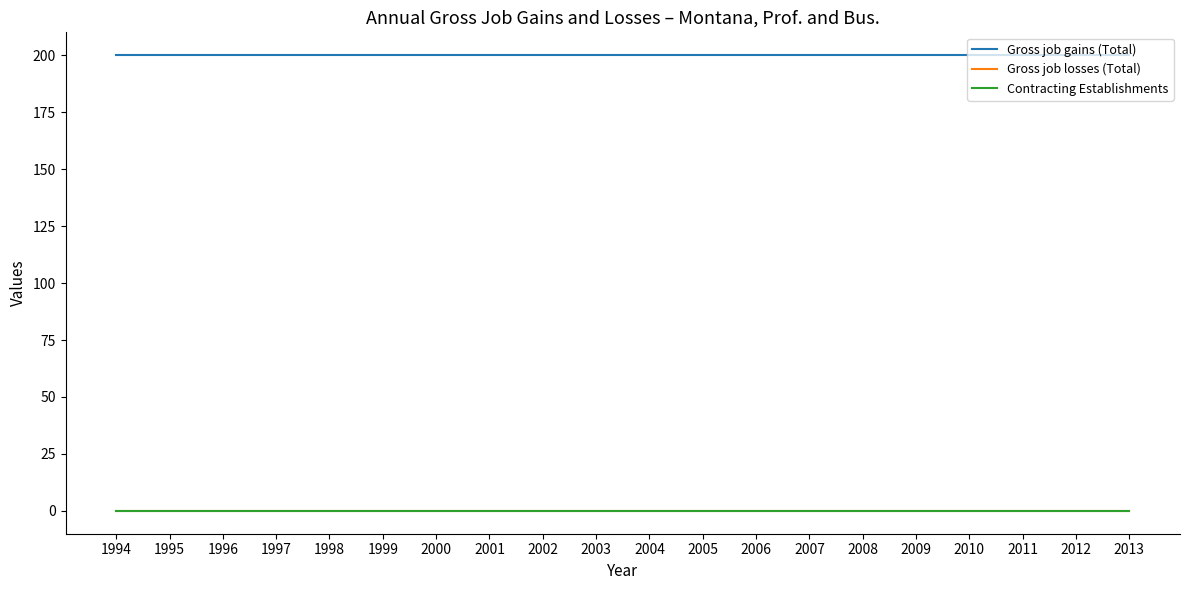

Is this an area chart (filled region under the line)?

No